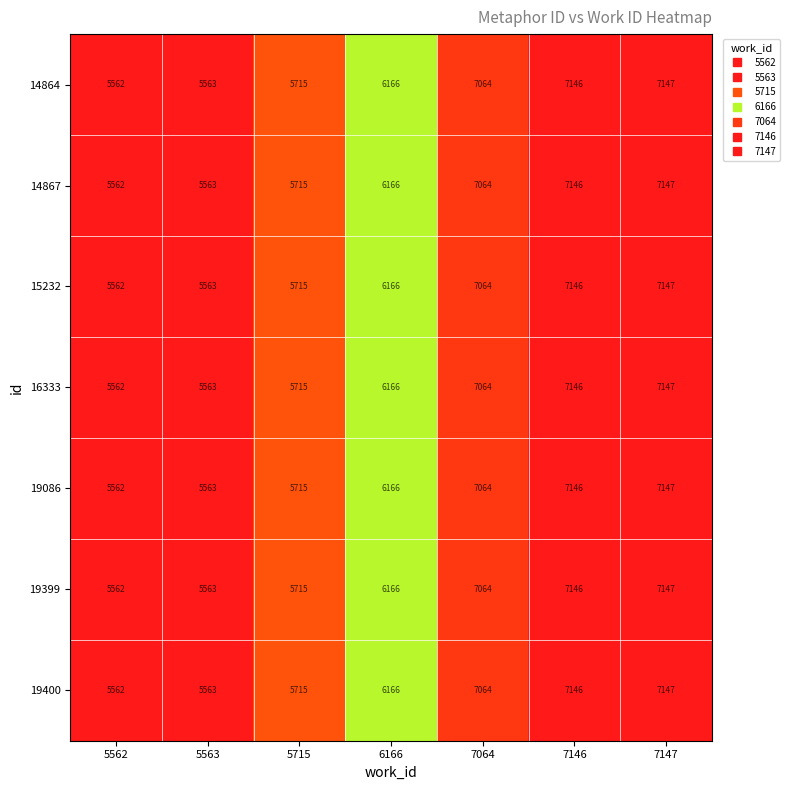

What value does the 19400 series have at 7146?

7146